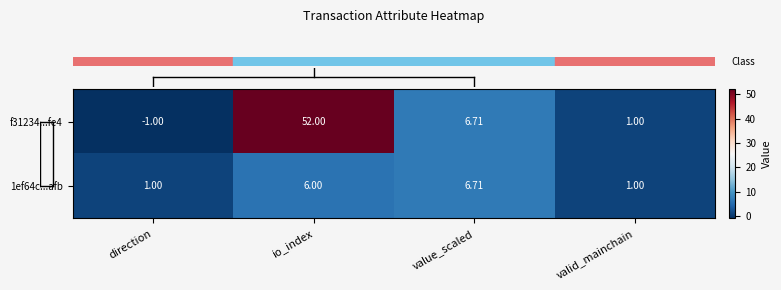

Is the value of f31234...fe4 at value_scaled greater than the value of 1ef64c...afb at valid_mainchain?

Yes